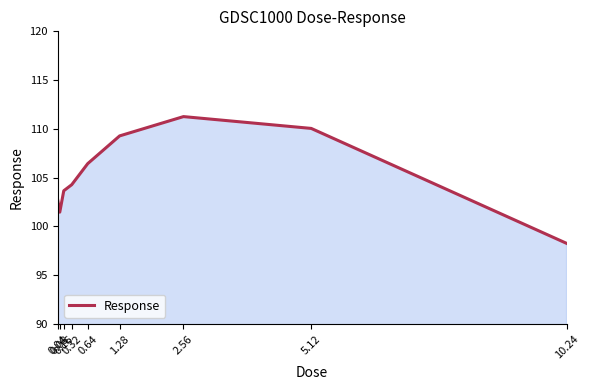

Reading left to right, transcribe all the data shown in this chart.

0.04=102.7	0.08=101.5	0.16=103.7	0.32=104.3	0.64=106.4	1.28=109.3	2.56=111.3	5.12=110.0	10.24=98.3